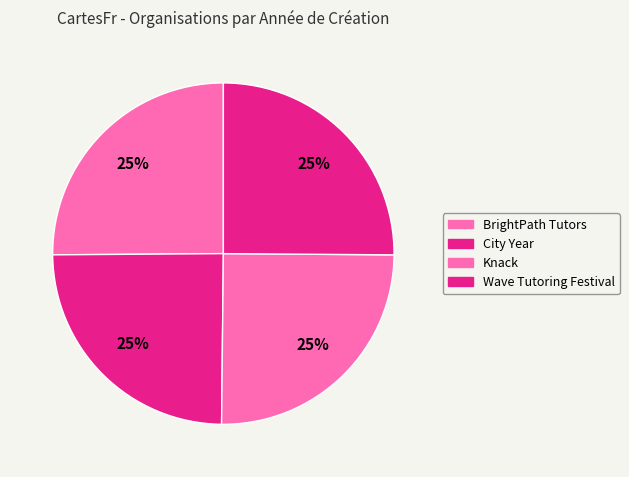

How many slices are in this pie chart?

4